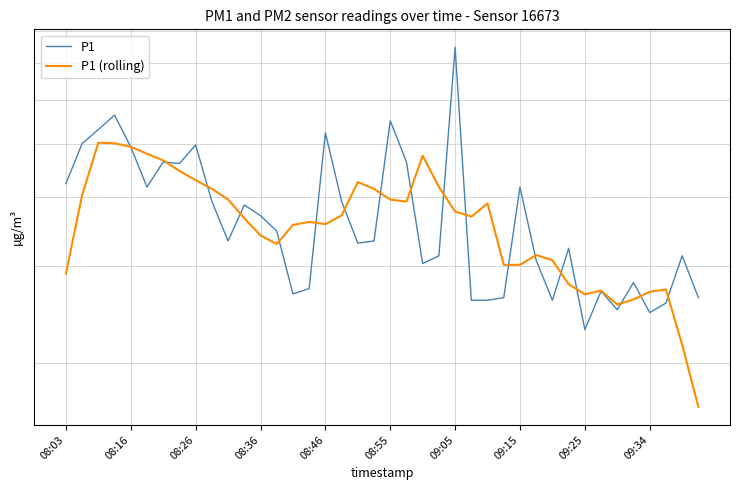

What is the sum of the P1 values at 10 and 18?

6.6